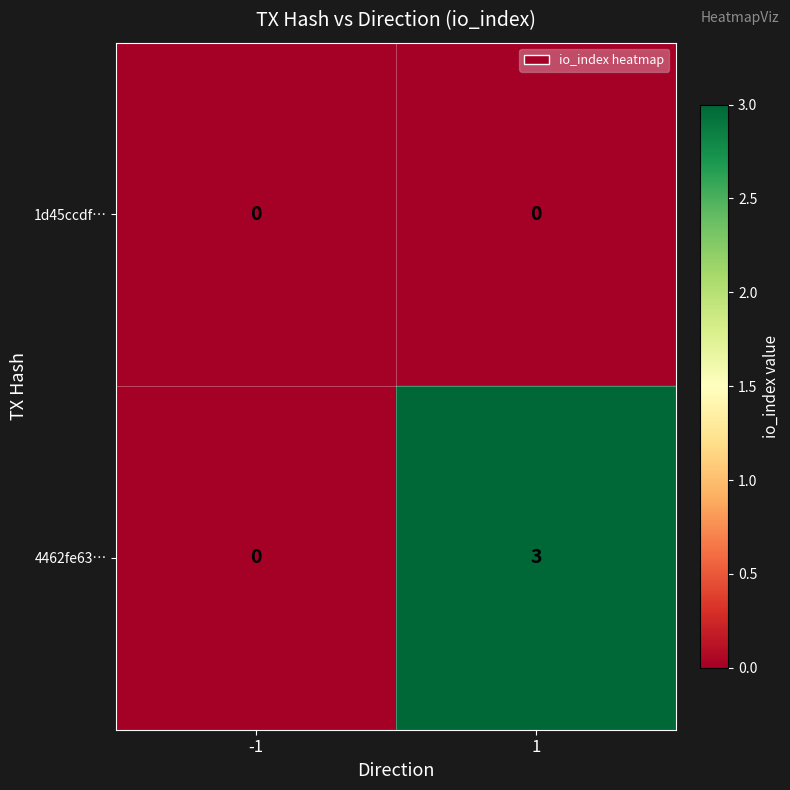

Reading left to right, extract all data points from this chart.

1d45ccdf…: 0	0
4462fe63…: 0	3